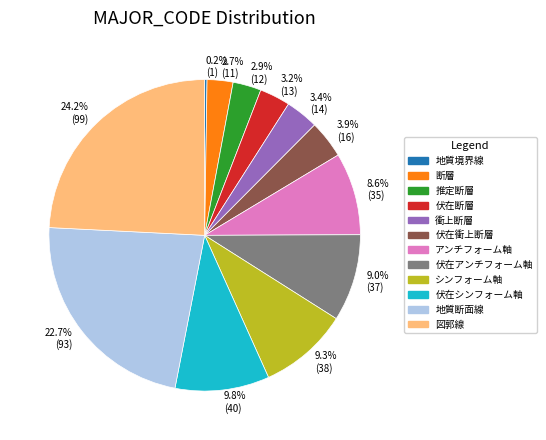

Is there any slice that represents more than half of the pie?

No